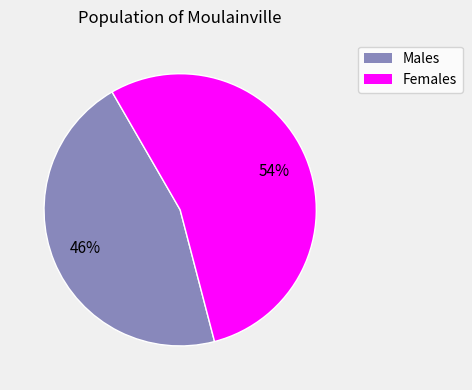

Between Females and Males, which is larger?

Females